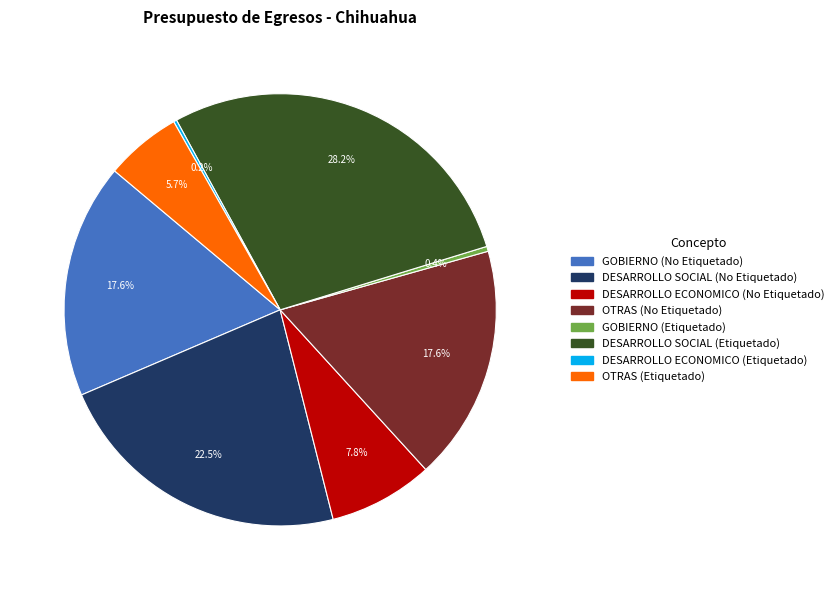

Which has a higher value, DESARROLLO SOCIAL (Etiquetado) or GOBIERNO (No Etiquetado)?

DESARROLLO SOCIAL (Etiquetado)